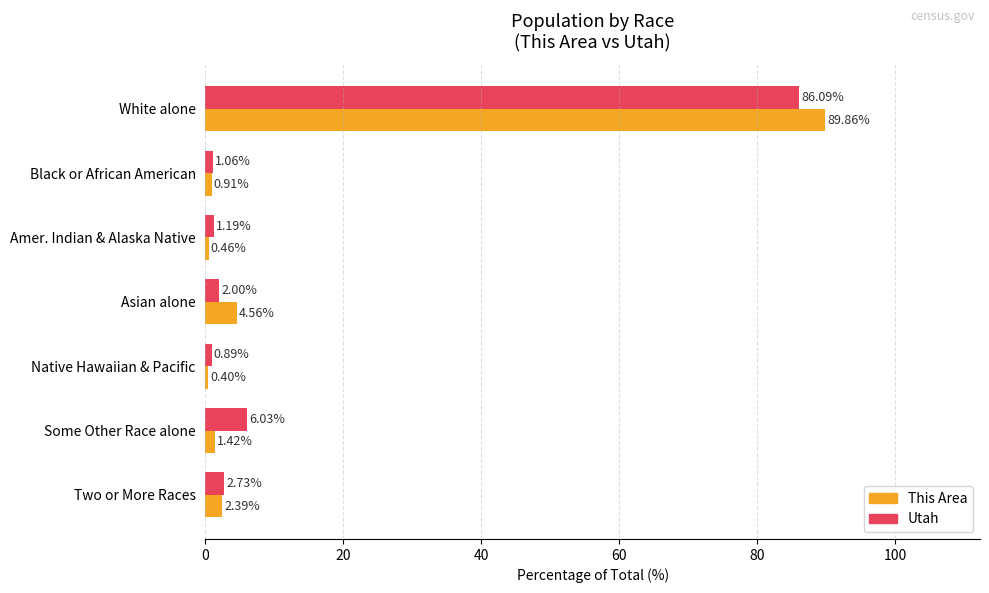

List the series in order of their peak value, lowest first.

Utah, This Area